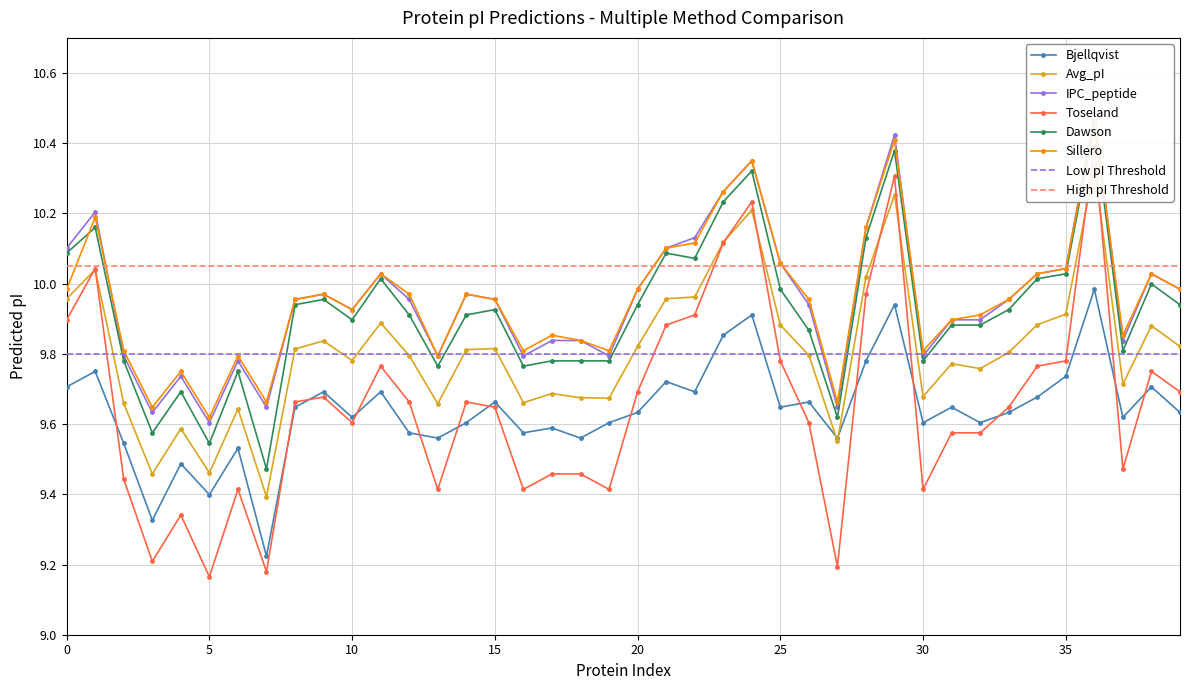

What is the minimum value shown in the chart?

9.2